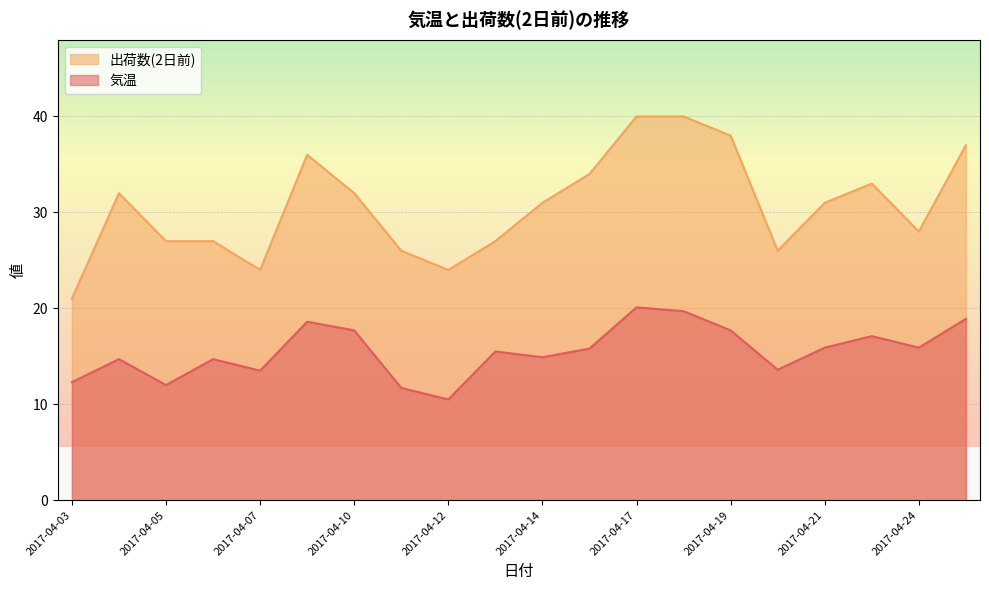

Rank the categories by 気温 value from highest to lowest.

2017-04-17, 2017-04-18, 2017-04-25, 2017-04-09, 2017-04-10, 2017-04-19, 2017-04-23, 2017-04-21, 2017-04-24, 2017-04-16, 2017-04-13, 2017-04-14, 2017-04-04, 2017-04-06, 2017-04-20, 2017-04-07, 2017-04-03, 2017-04-05, 2017-04-11, 2017-04-12